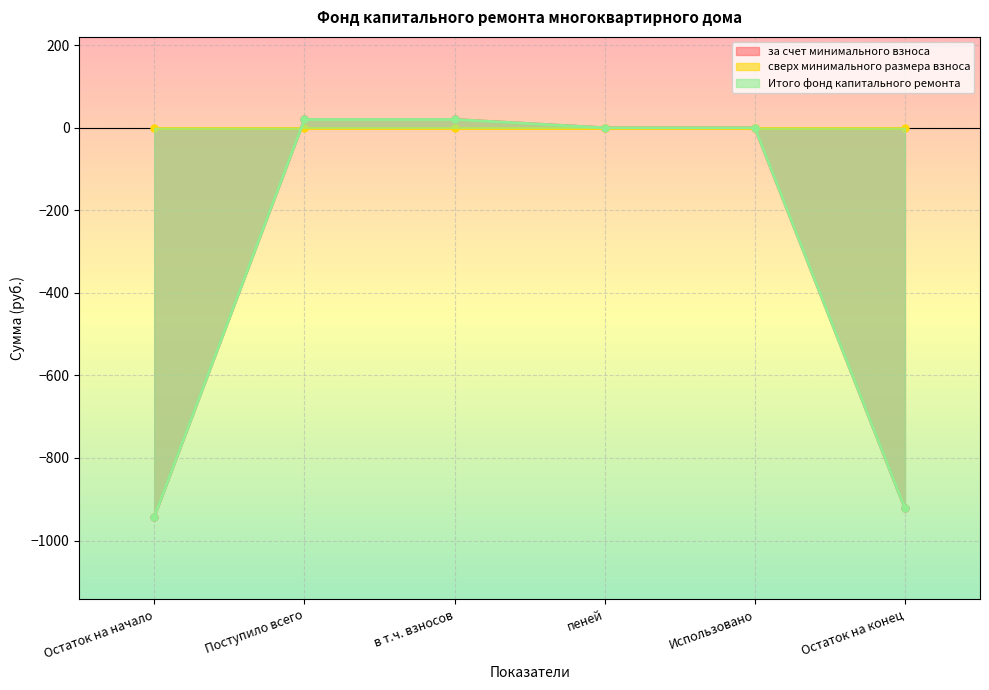

At which label does за счет минимального взноса first exceed 0?

Поступило всего